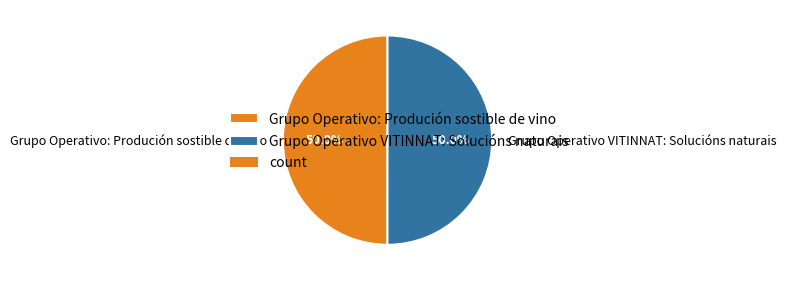

What is the ratio of the value at Grupo Operativo VITINNAT: Solucións naturais to the value at Grupo Operativo: Produción sostible de vino?

1.0